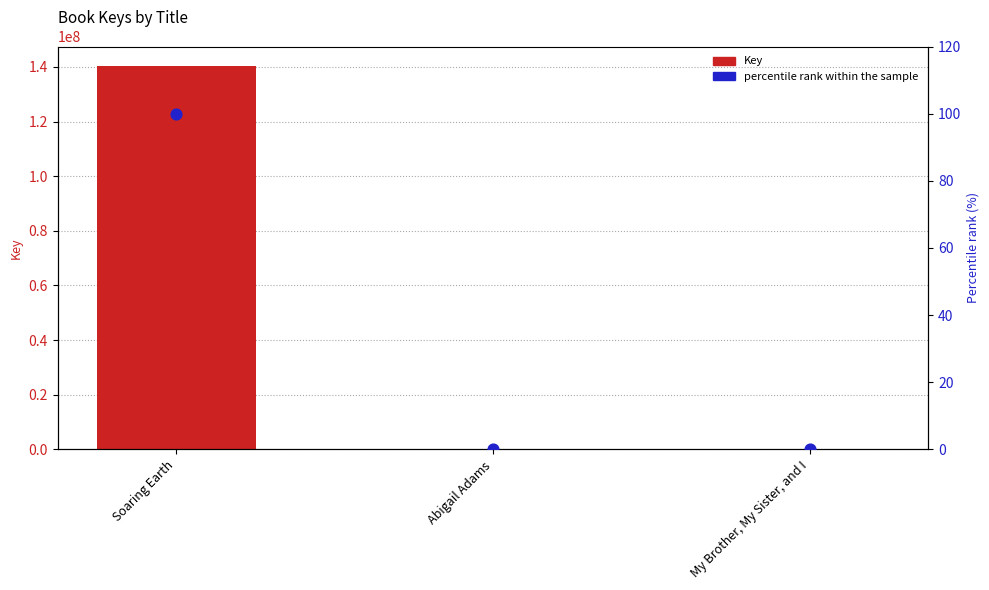

What is the total value across all series at Soaring Earth?

140441350.0